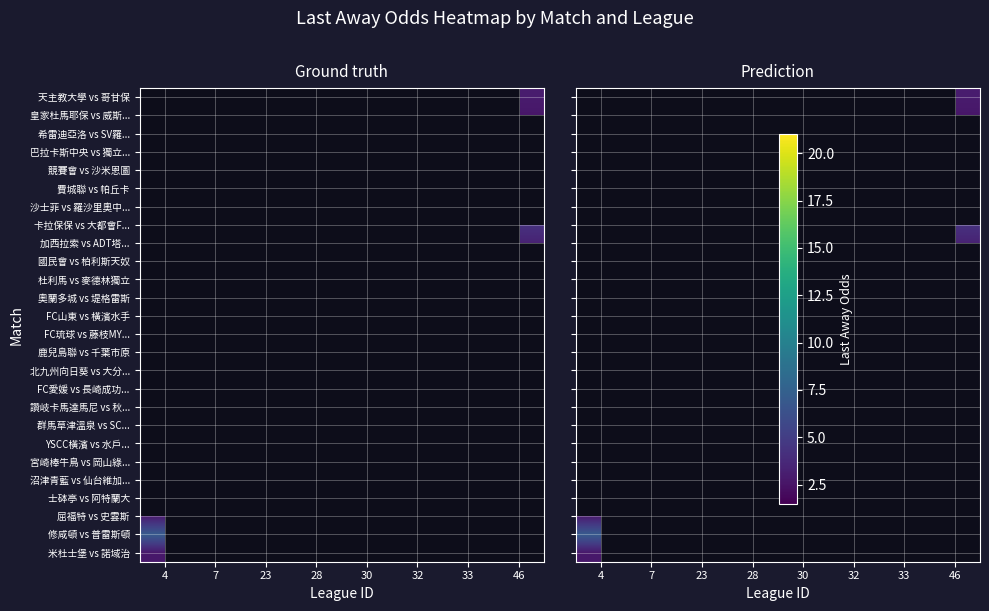

What is the maximum value shown in the chart?

21.0